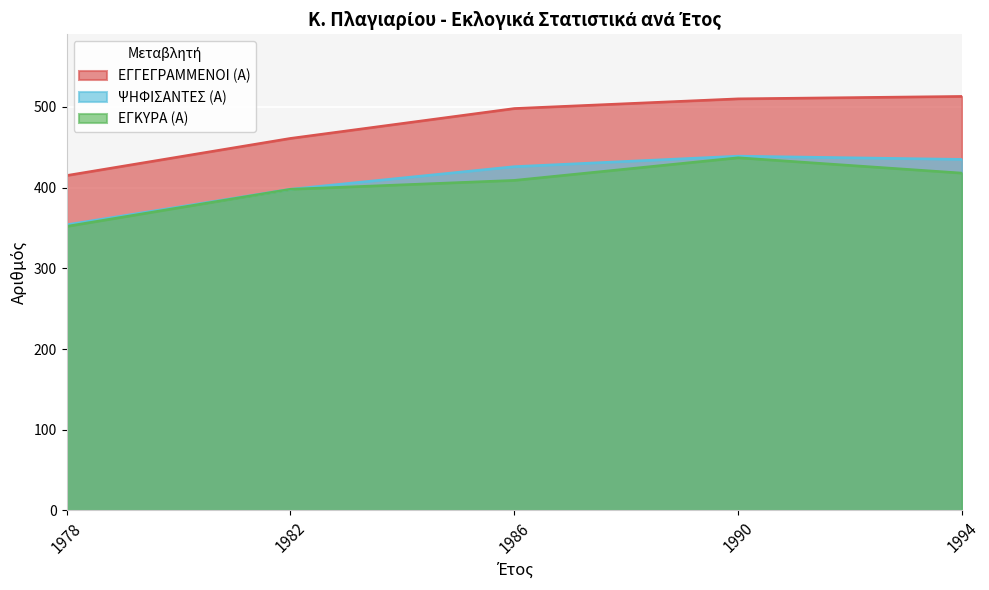

Which category has the highest value across all series?

1994